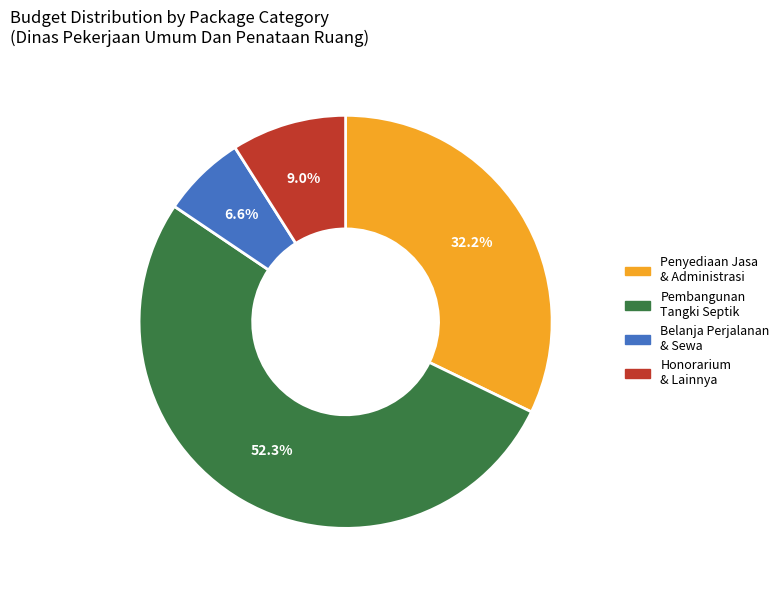

To the nearest percent, what is the average slice percentage?

25%